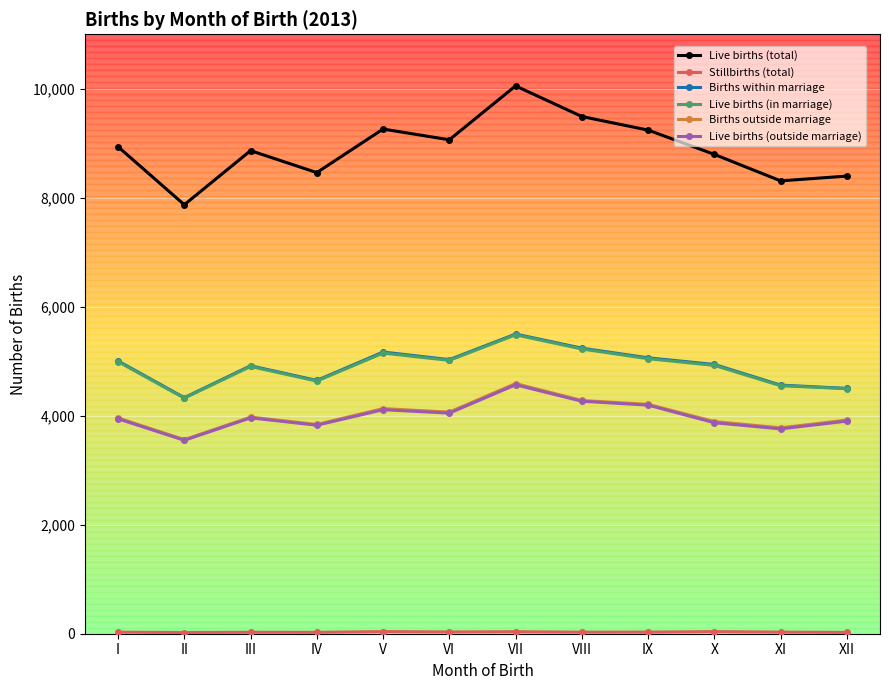

Count the number of categories in the chart.

12